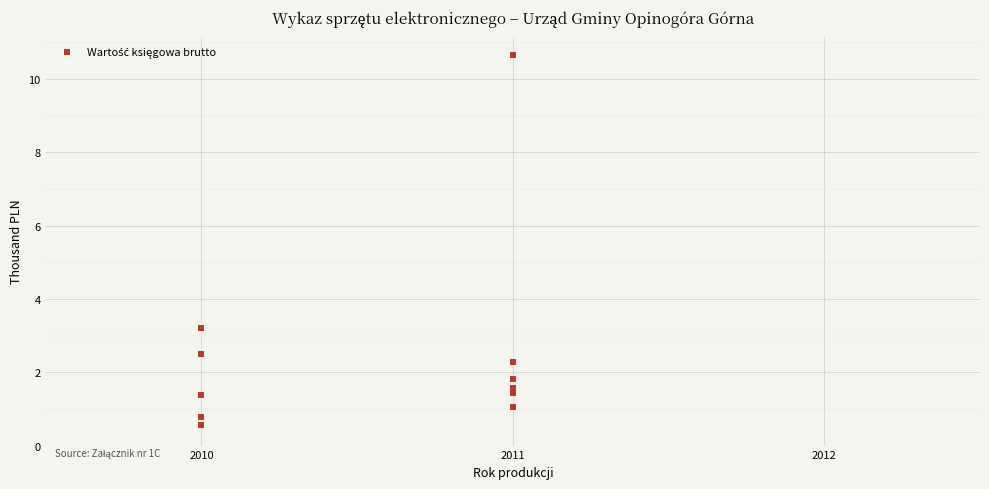

What Y value in the scatter plot is closest to 5?

3.2